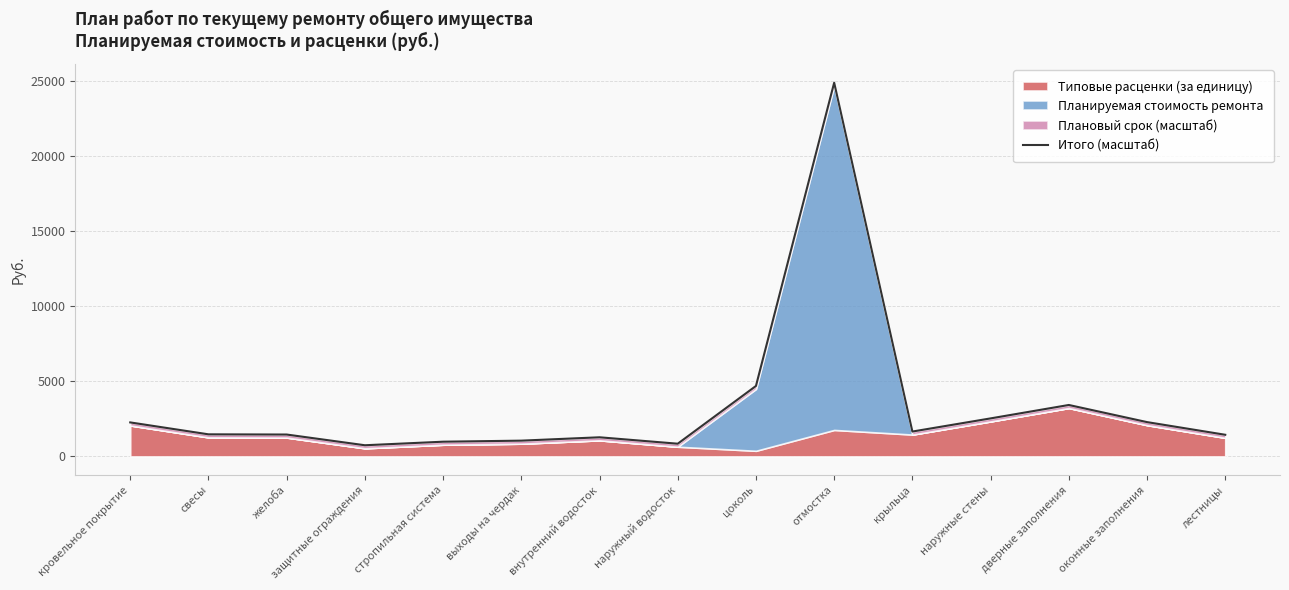

What position from the left is лестницы?

15